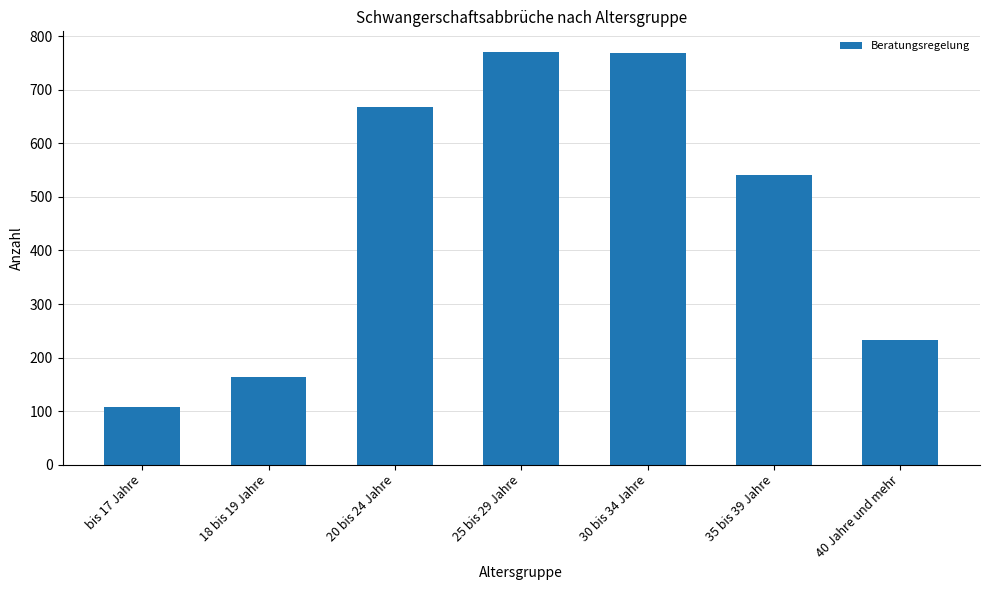

What is the label of the 3rd bar from the right?

30 bis 34 Jahre